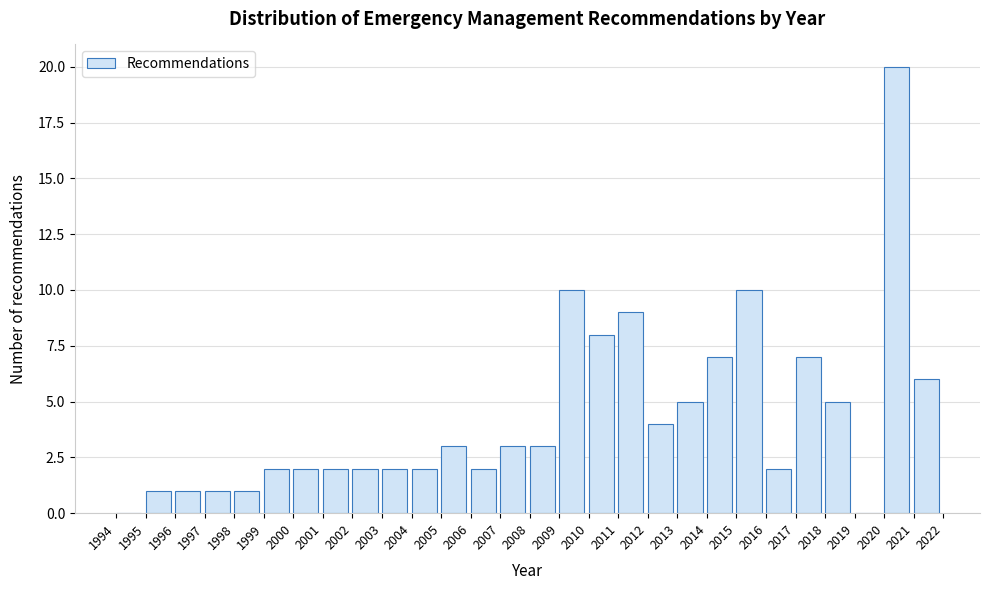

Reading left to right, transcribe this chart: for each bar, give the range it covers on the x-axis and its height. The values are not printed on the chart, so give them approximately, as read against the axis.

1994 to 1995: 0
1995 to 1996: 1
1996 to 1997: 1
1997 to 1998: 1
1998 to 1999: 1
1999 to 2000: 2
2000 to 2001: 2
2001 to 2002: 2
2002 to 2003: 2
2003 to 2004: 2
2004 to 2005: 2
2005 to 2006: 3
2006 to 2007: 2
2007 to 2008: 3
2008 to 2009: 3
2009 to 2010: 10
2010 to 2011: 8
2011 to 2012: 9
2012 to 2013: 4
2013 to 2014: 5
2014 to 2015: 7
2015 to 2016: 10
2016 to 2017: 2
2017 to 2018: 7
2018 to 2019: 5
2019 to 2020: 0
2020 to 2021: 20
2021 to 2022: 6